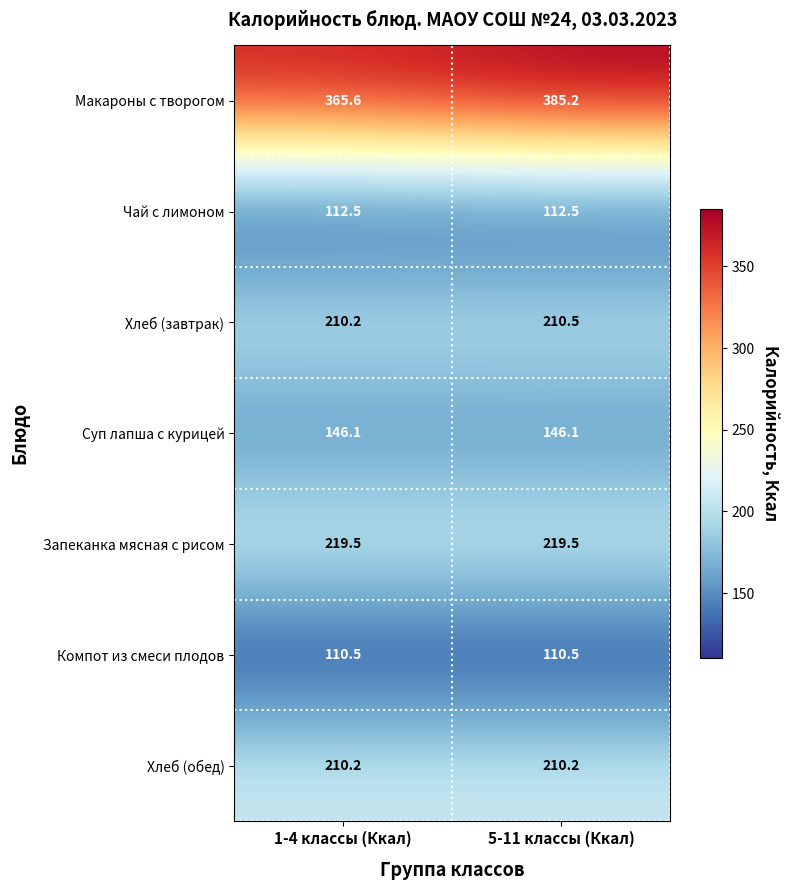

Between 1-4 классы (Ккал) and 5-11 классы (Ккал), which series saw the biggest shift?

Макароны с творогом